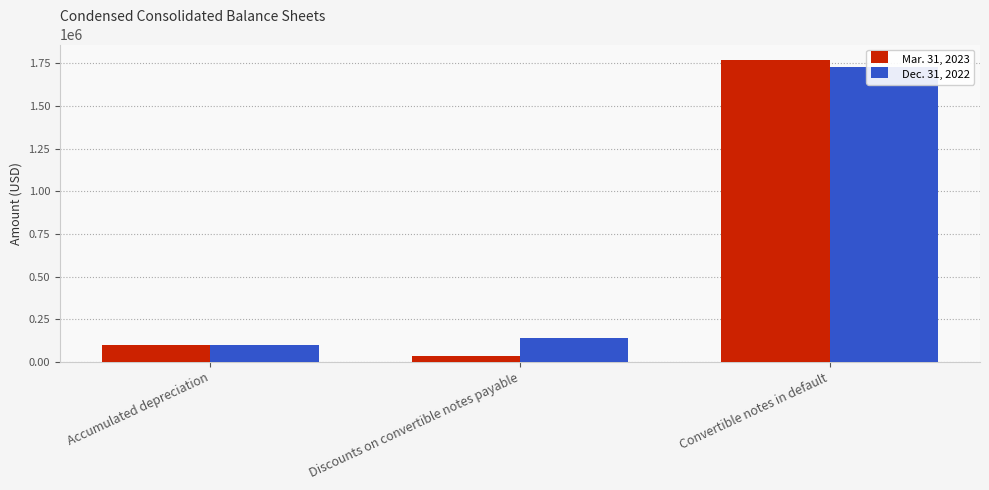

Rank the series by their average value, from lowest to highest.

Mar. 31, 2023, Dec. 31, 2022